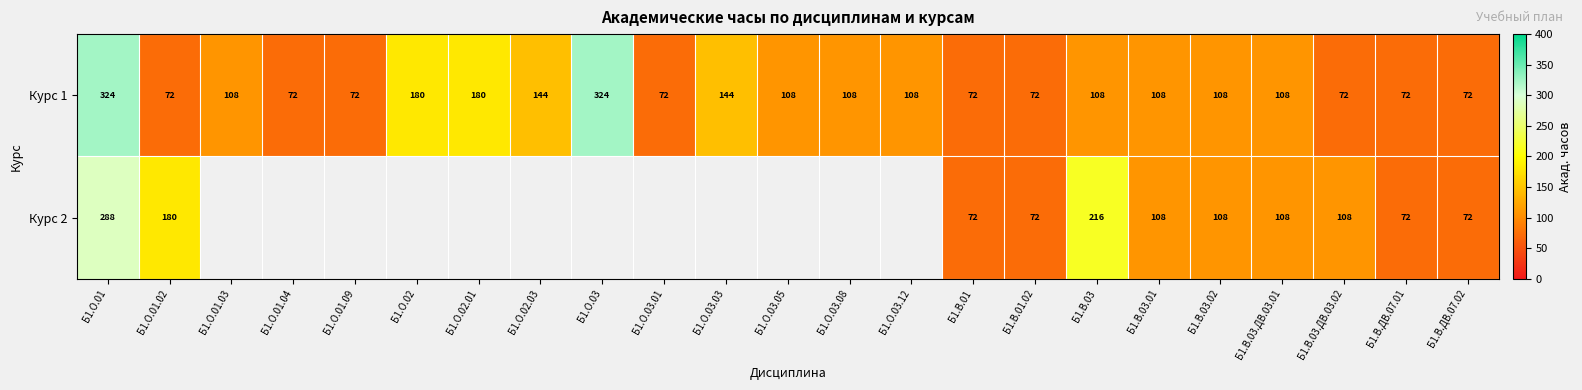

At which category is the sum across all series the highest?

Б1.О.01